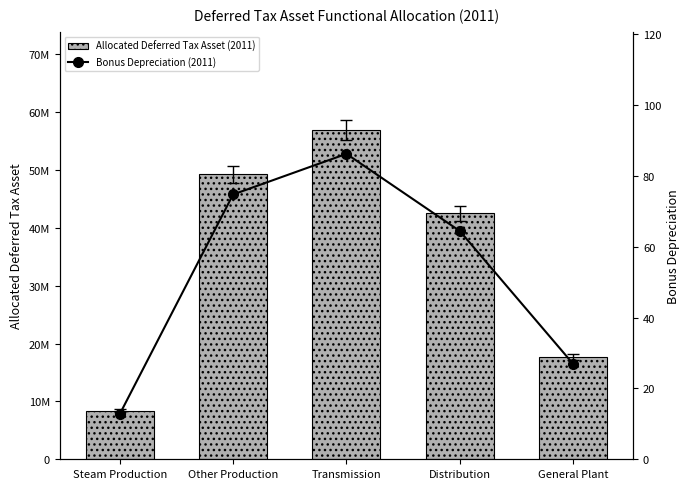

Which series has the largest total across all categories?

Allocated Deferred Tax Asset (2011)